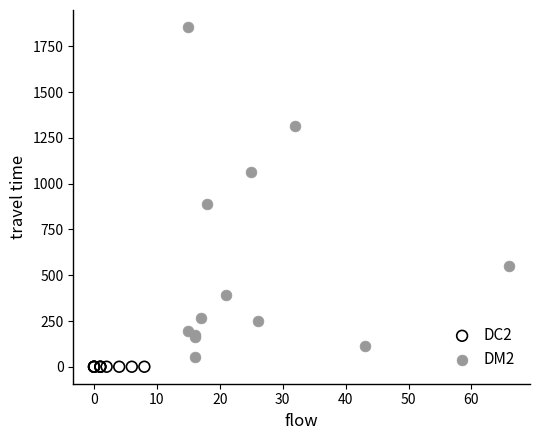

Which series reaches the maximum Y coordinate?

DM2